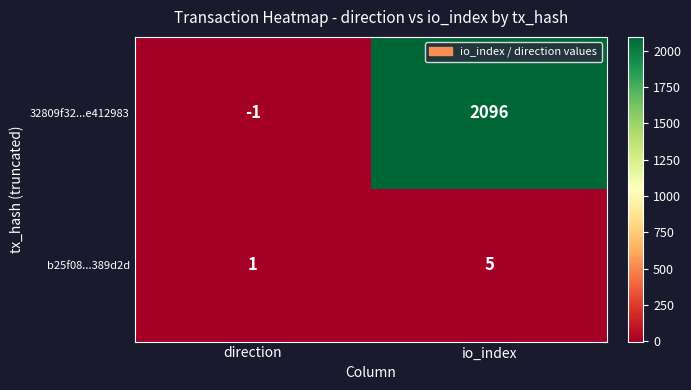

Is it true that b25f08...389d2d equals 5 at io_index?

True